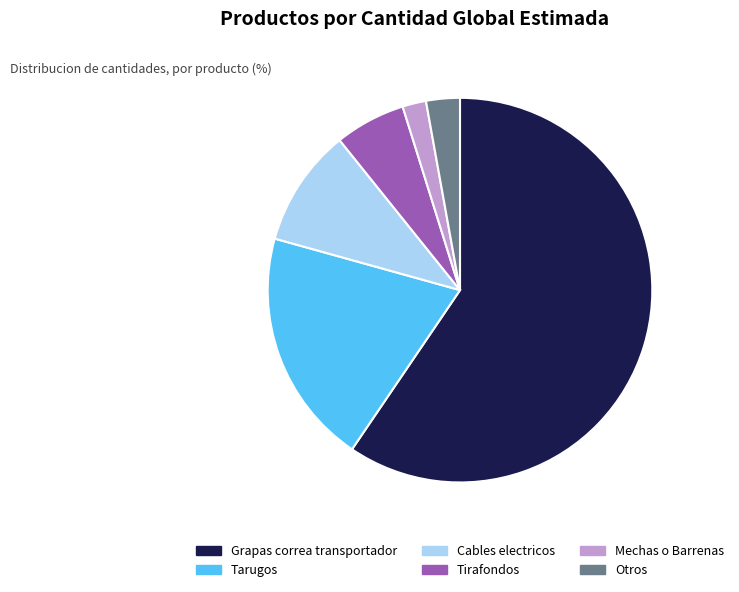

Which slice is the largest?

Grapas correa transportador